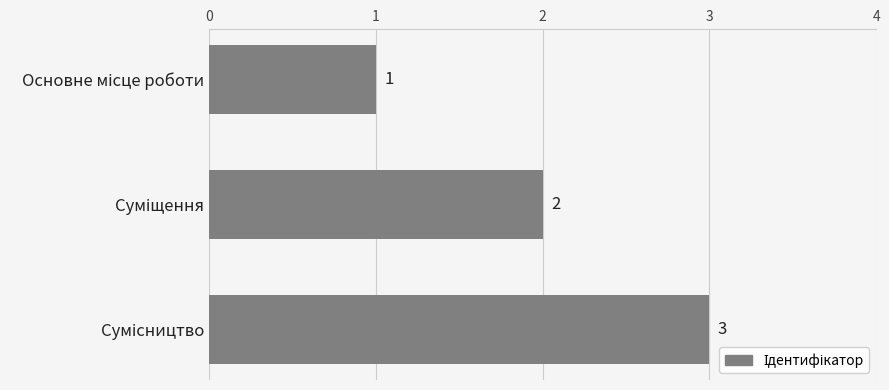

What is the value of the 1st bar from the top?

1